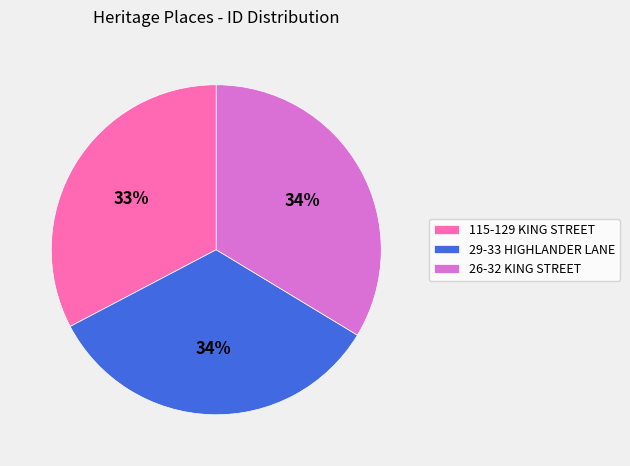

True or false: 115-129 KING STREET accounts for 33% of the total.

True